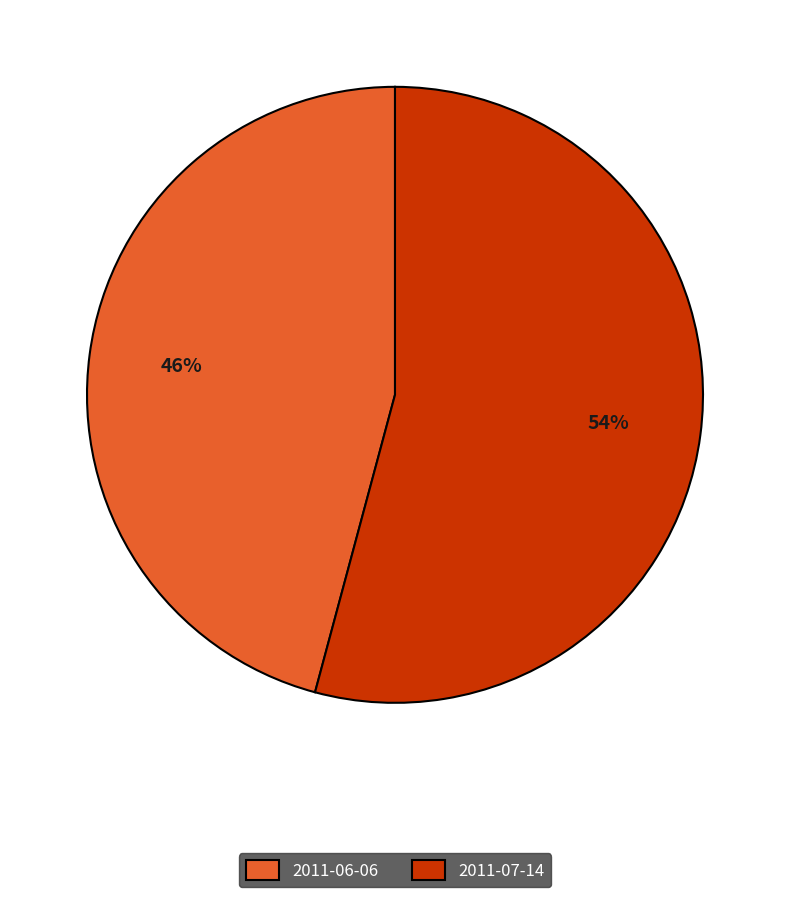

To the nearest percent, what is the average slice percentage?

50%